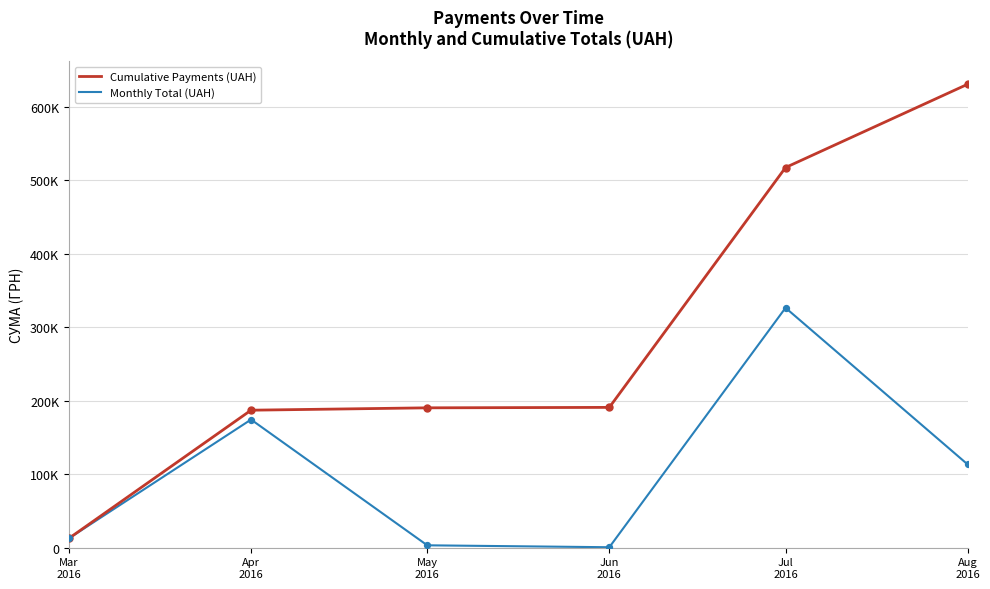

What are all the series names shown in the legend?

Cumulative Payments (UAH), Monthly Total (UAH)